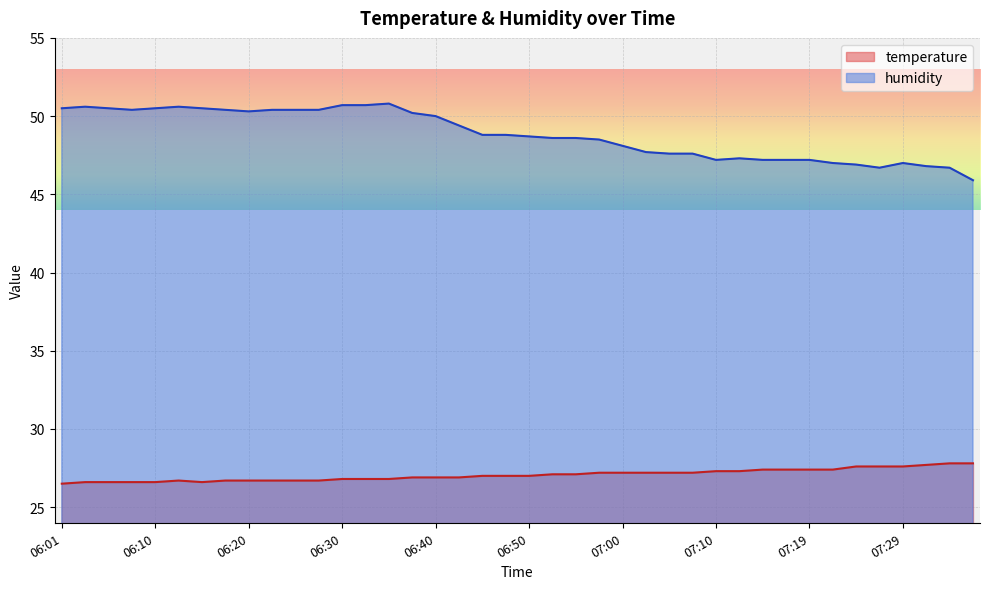

True or false: temperature and humidity cross at least once.

False